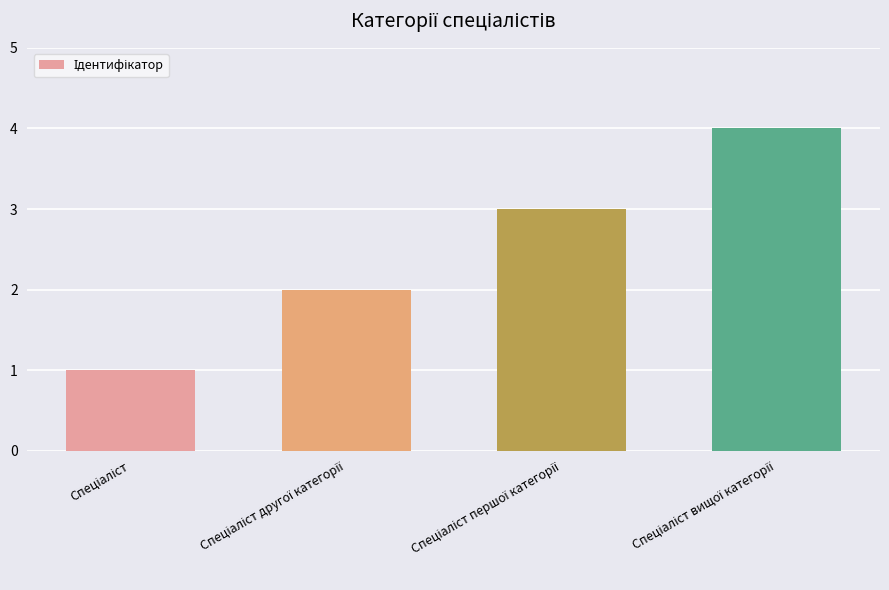

What is the difference between the maximum and minimum values?

3